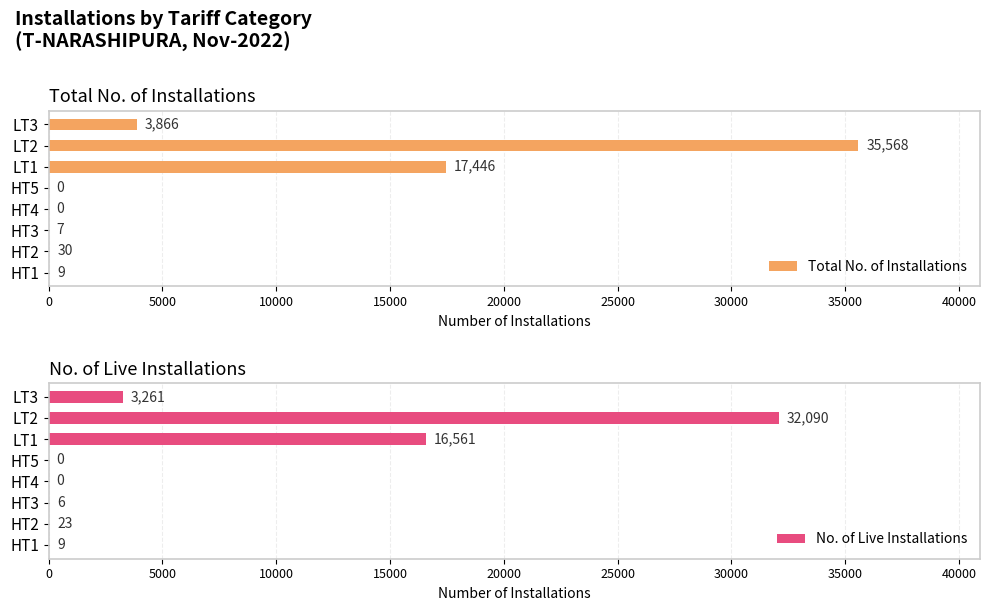

The Total No. of Installations series shows 0 at HT5. True or false?

True